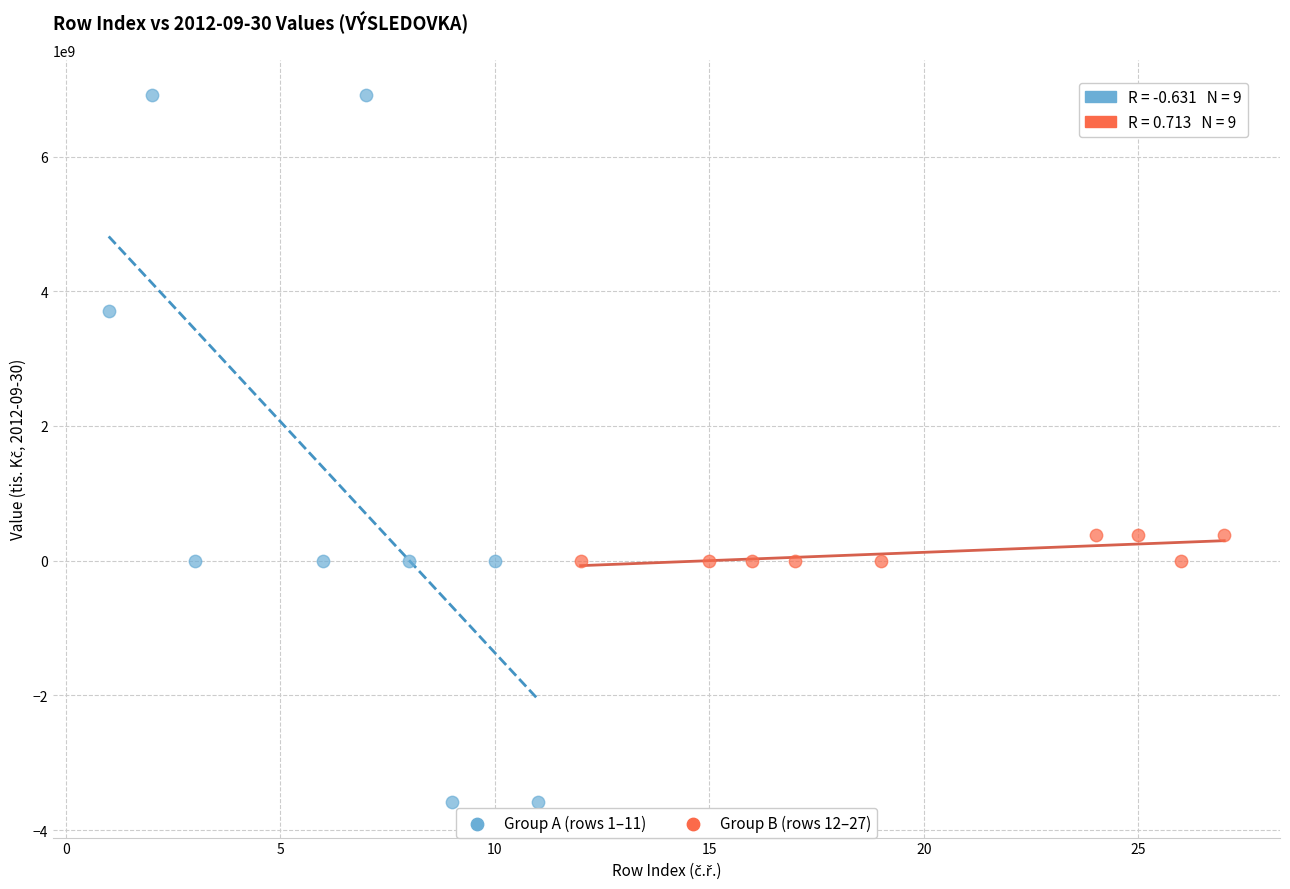

What are all the series names shown in the legend?

Group A (rows 1–11), Group B (rows 12–27)